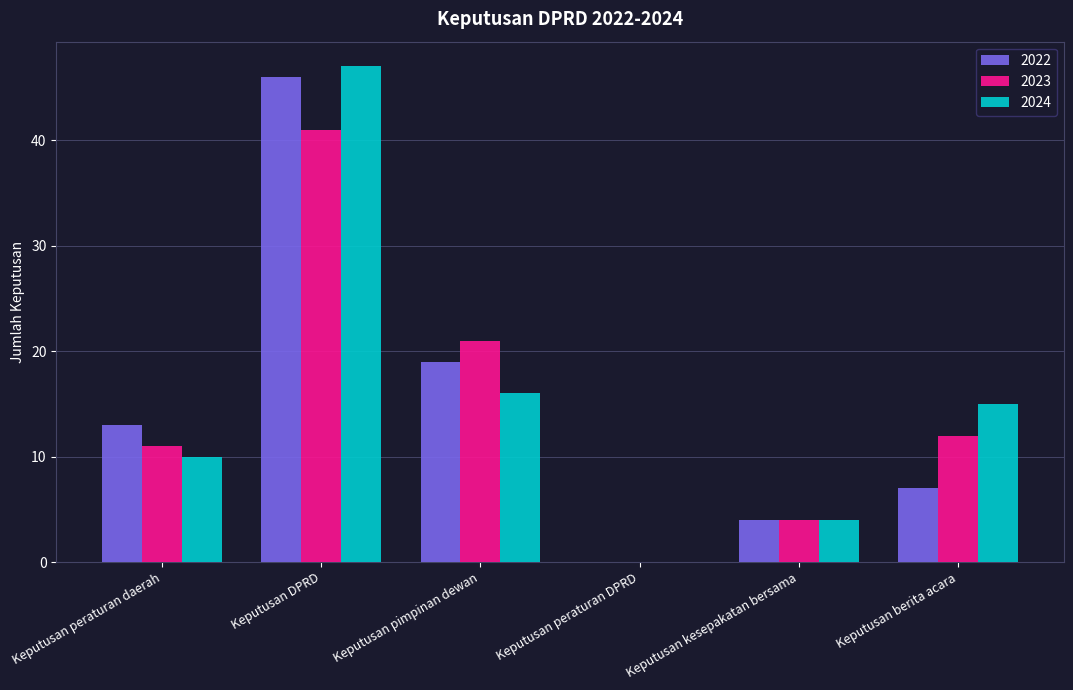

Reading right to left, list all the values displayed in this chart.

2022: Keputusan berita acara=7	Keputusan kesepakatan bersama=4	Keputusan peraturan DPRD=0	Keputusan pimpinan dewan=19	Keputusan DPRD=46	Keputusan peraturan daerah=13
2023: Keputusan berita acara=12	Keputusan kesepakatan bersama=4	Keputusan peraturan DPRD=0	Keputusan pimpinan dewan=21	Keputusan DPRD=41	Keputusan peraturan daerah=11
2024: Keputusan berita acara=15	Keputusan kesepakatan bersama=4	Keputusan peraturan DPRD=0	Keputusan pimpinan dewan=16	Keputusan DPRD=47	Keputusan peraturan daerah=10